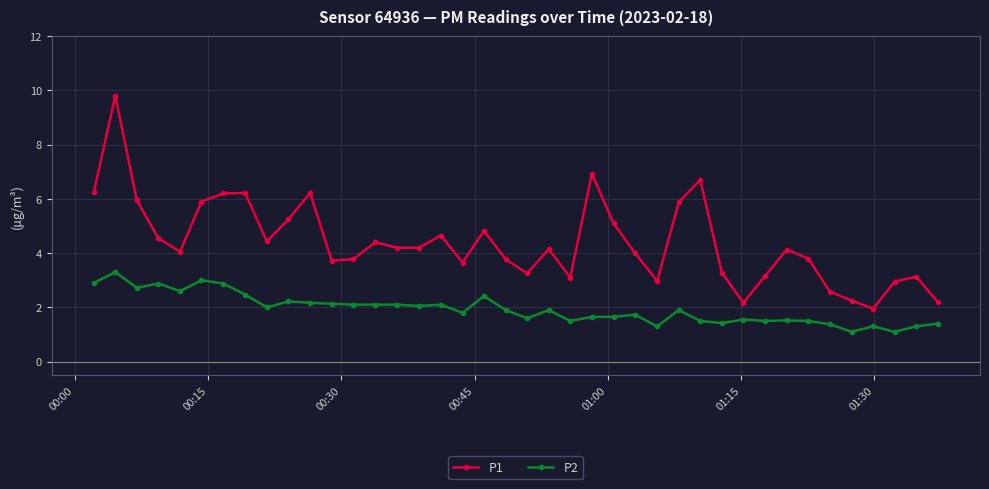

What is the minimum value shown in the chart?

1.1